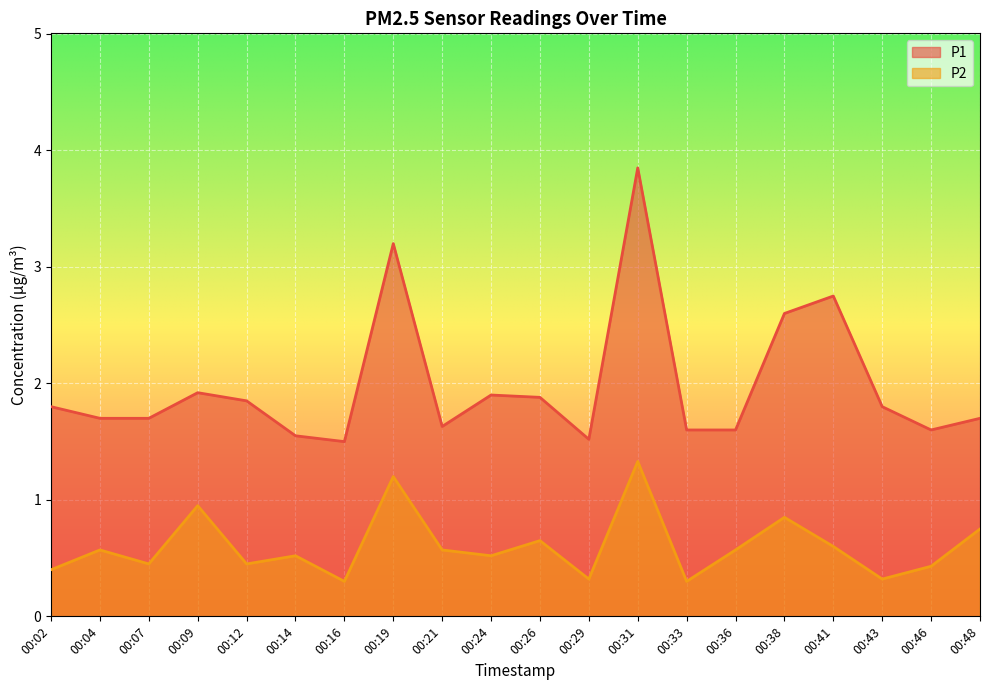

In P1, how many points are higher than both neighbors (excluding endpoints)?

5